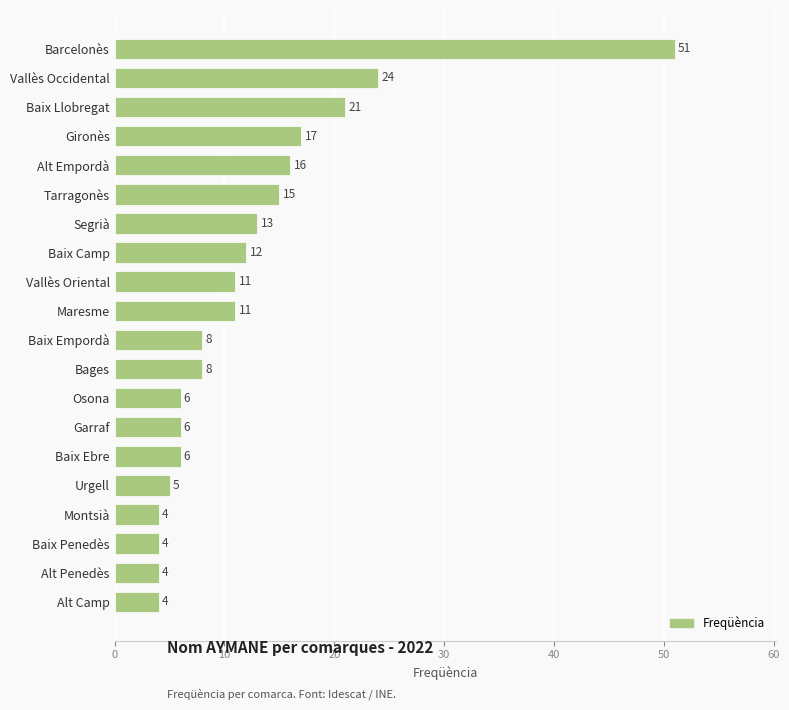

At which label is the value closest to 27?

Vallès Occidental